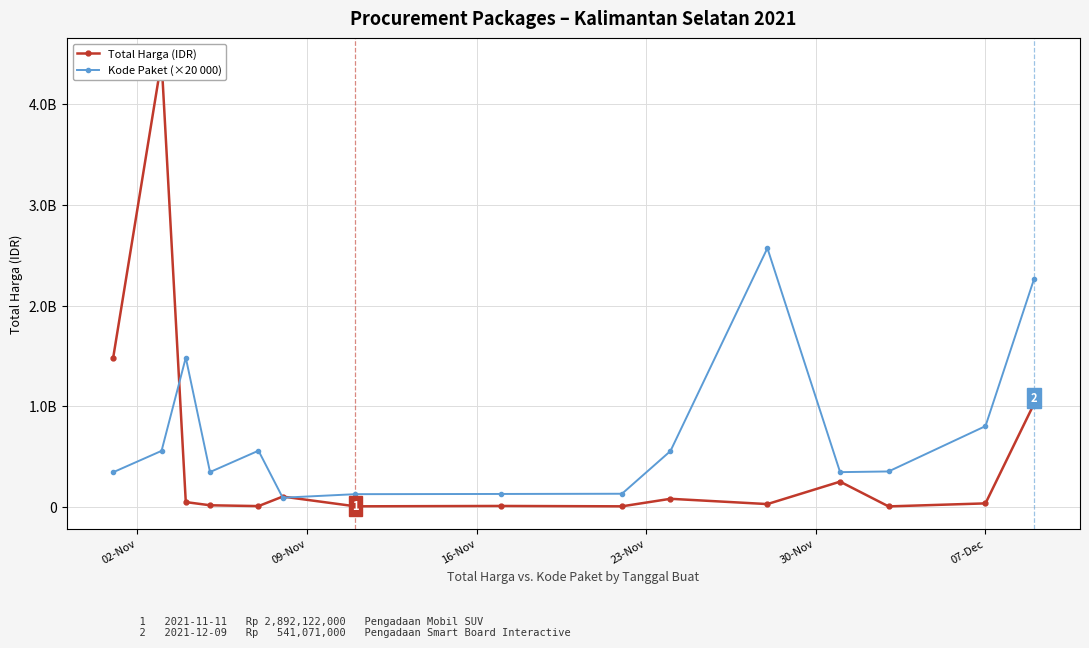

Is this an area chart (filled region under the line)?

No